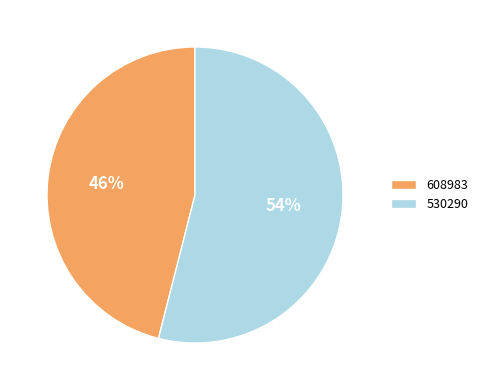

Rank the categories by value from highest to lowest.

530290, 608983